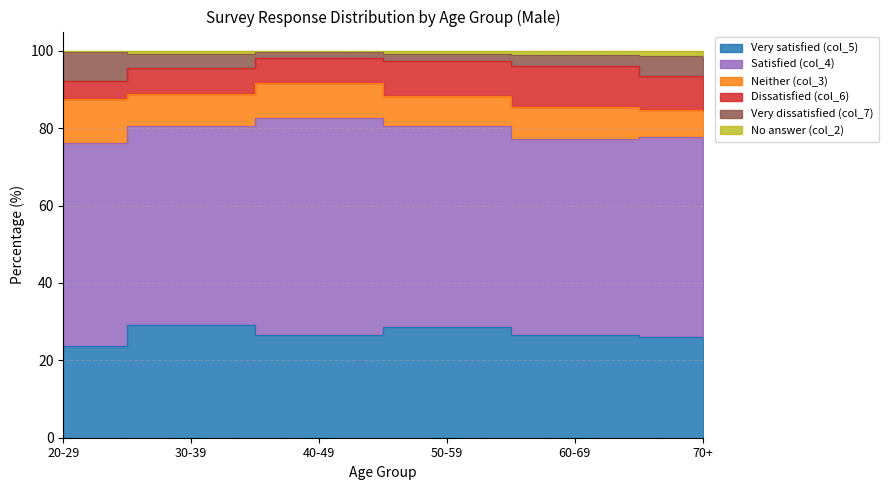

Which series has the largest range (max minus min)?

Very dissatisfied (col_7)